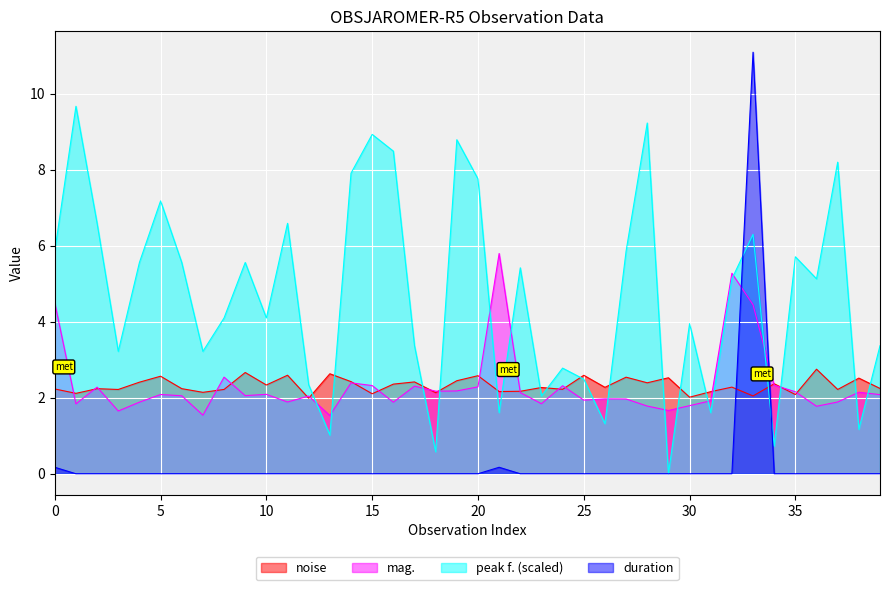

List the series in order of their peak value, lowest first.

noise, mag., peak f. (scaled), duration